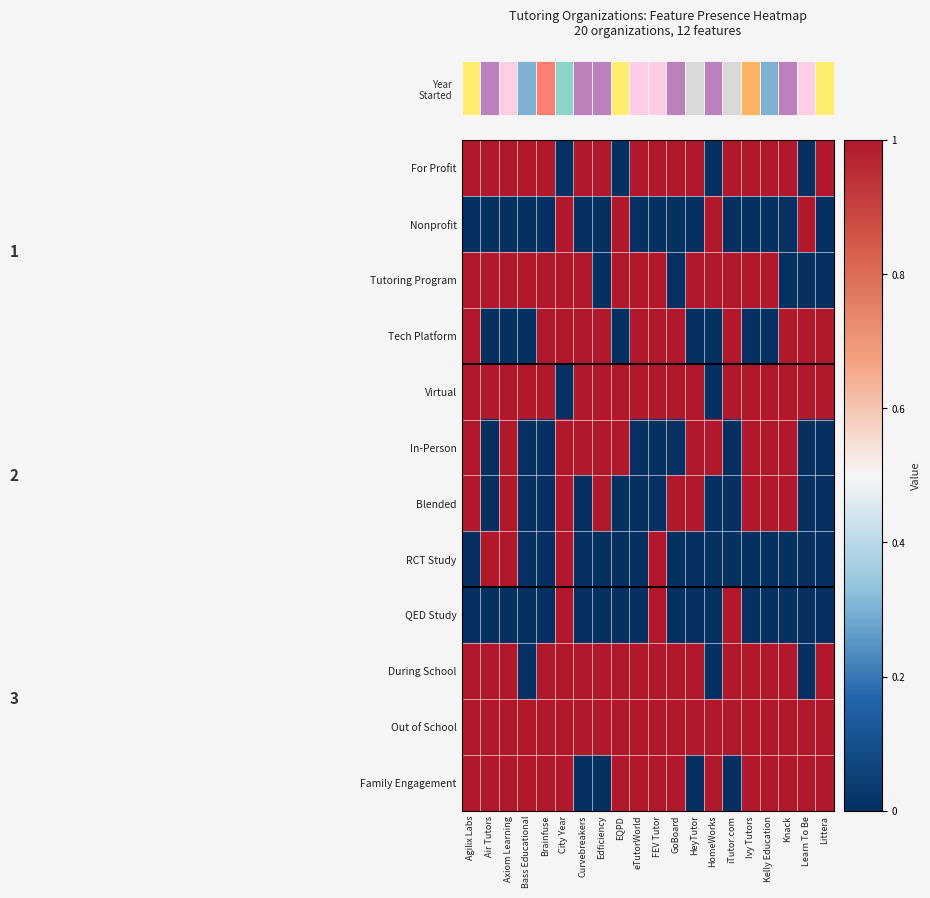

What is the difference between the highest and lowest values at Kelly Education?

1